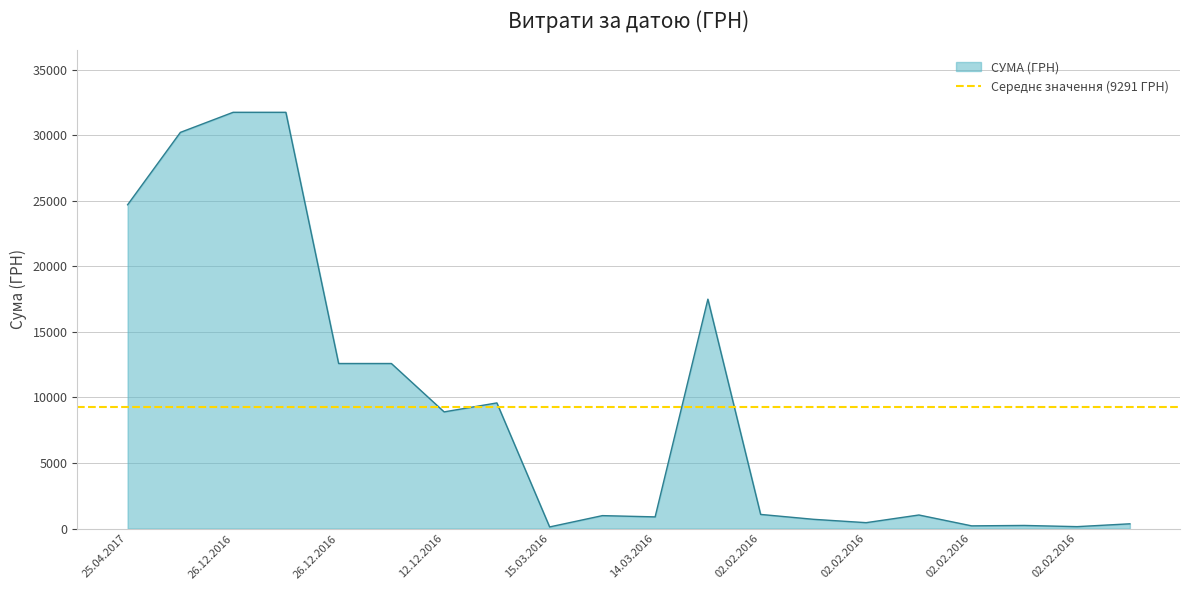

How many lines are shown in the chart?

1